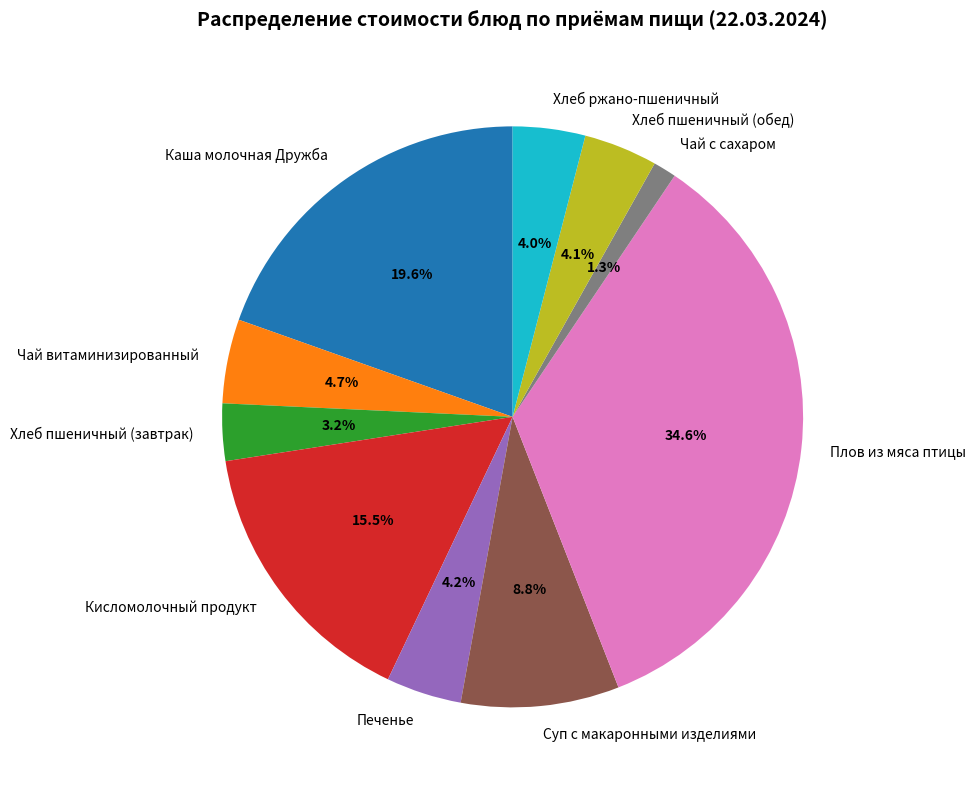

Is there a majority slice in this chart?

No